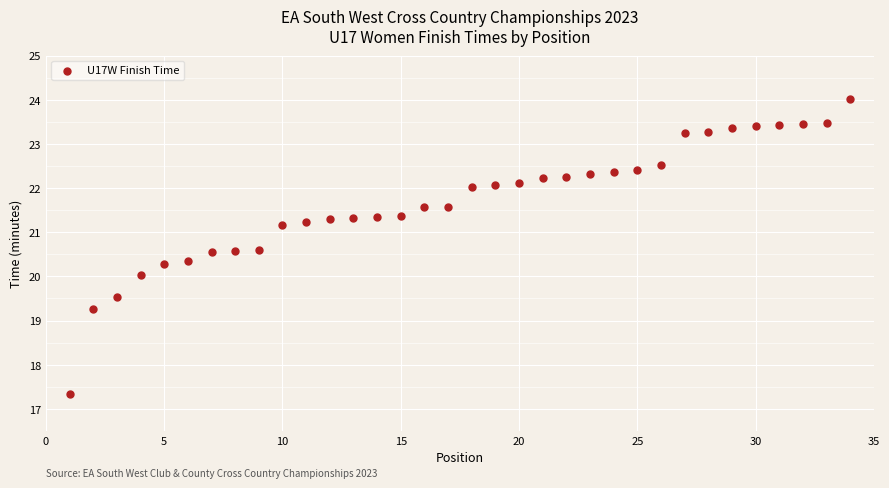

What is the range of X values (max minus min)?

33.0